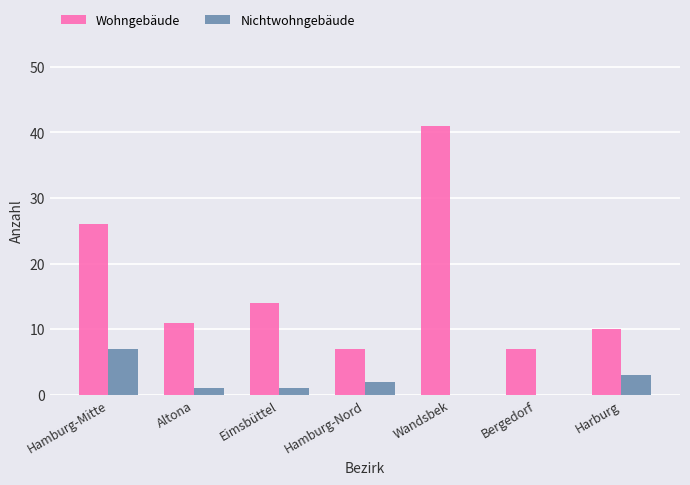

What is the maximum value shown in the chart?

41